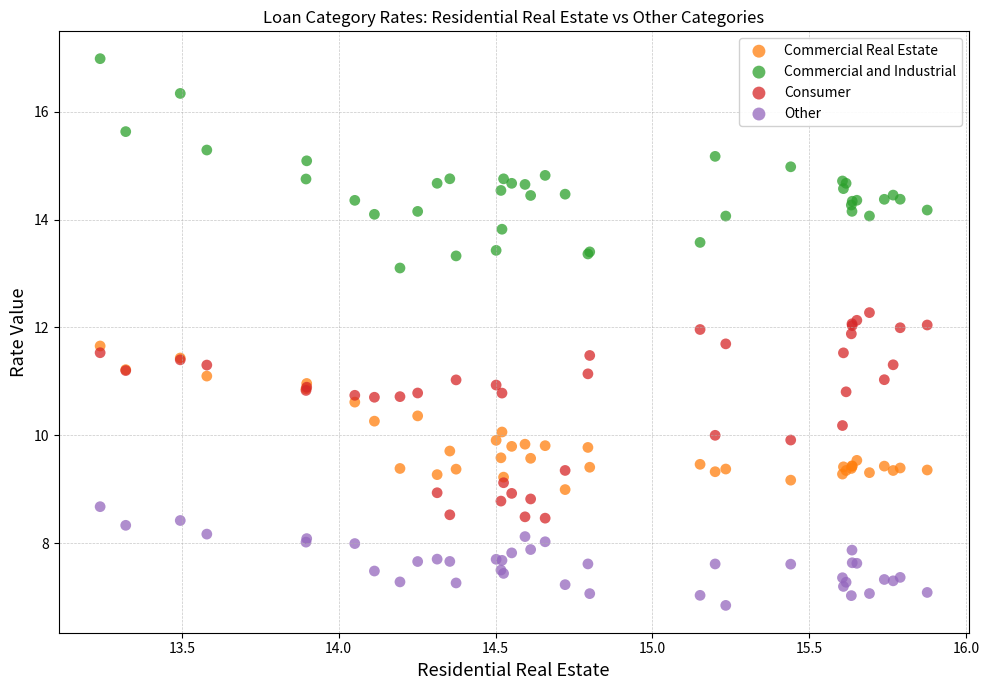

Which series contains the highest Y value?

Commercial and Industrial